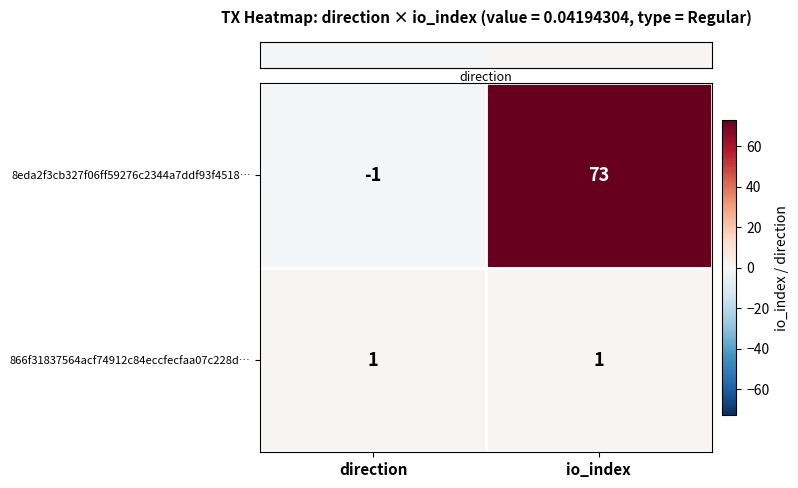

What is the sum of all 8eda2f3cb327f06ff59276c2344a7ddf93f4518… values?

72